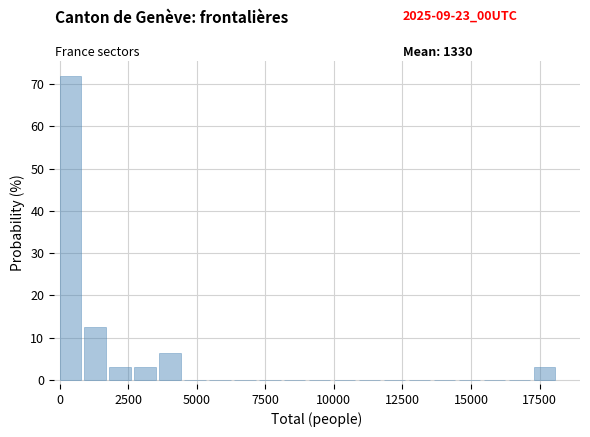

Read against the x-axis, roughly where is the centre of the tallest bar?

500